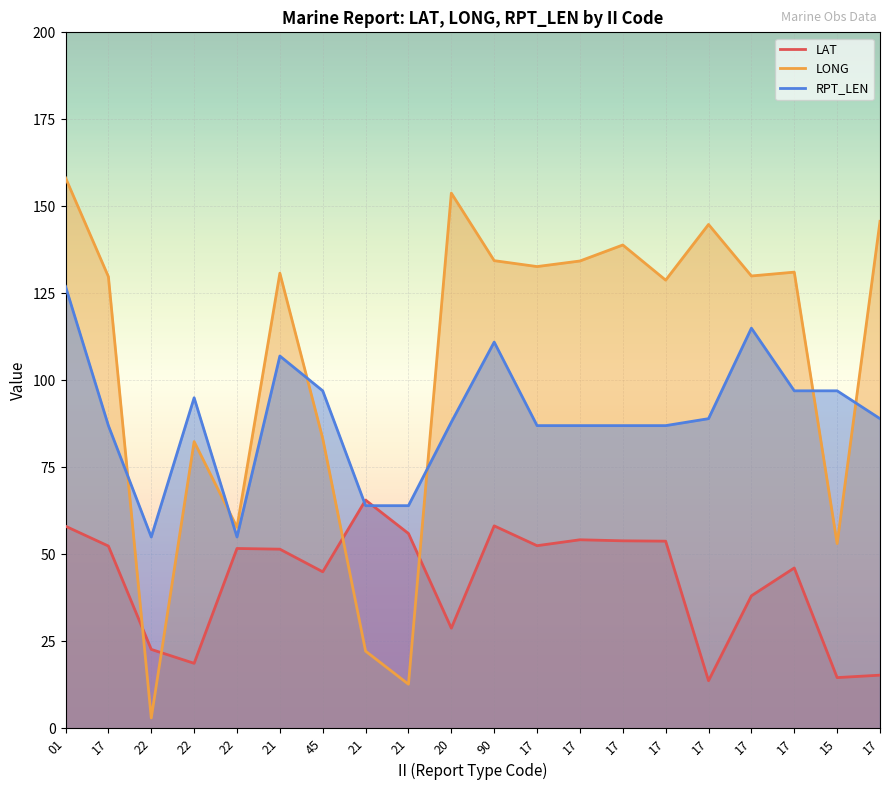

What is the average value of the LONG series?

105.4